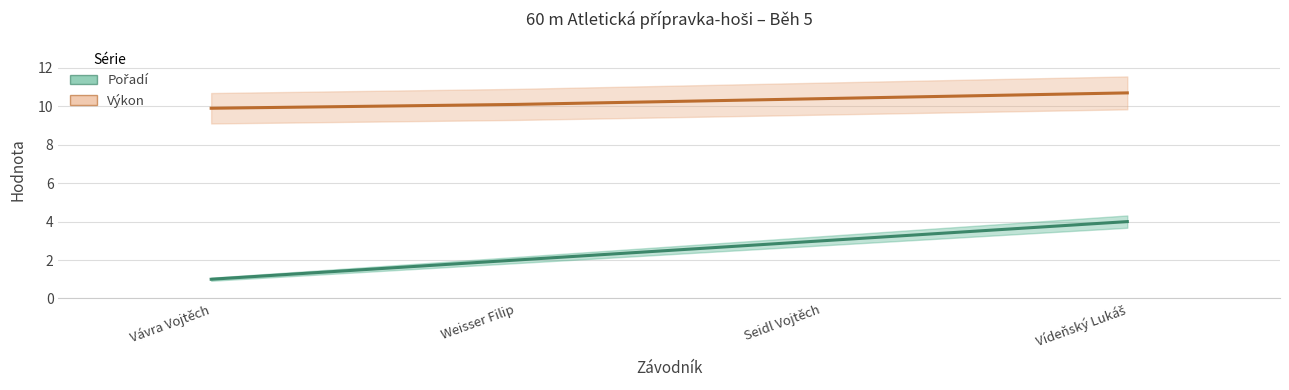

What is the spread (max minus min) of values at Vídeňský Lukáš?

6.7